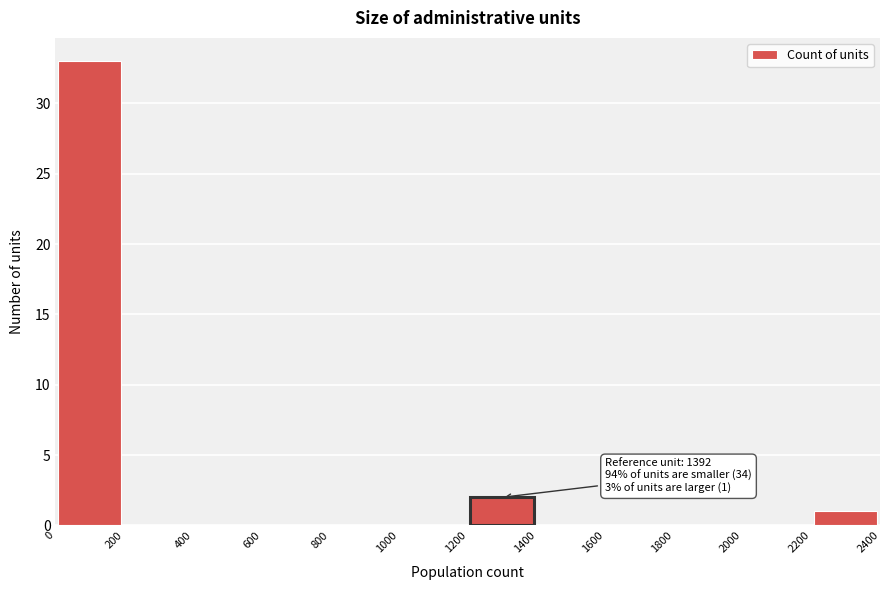

Over which range of the x-axis is the bar tallest?

0 to 200